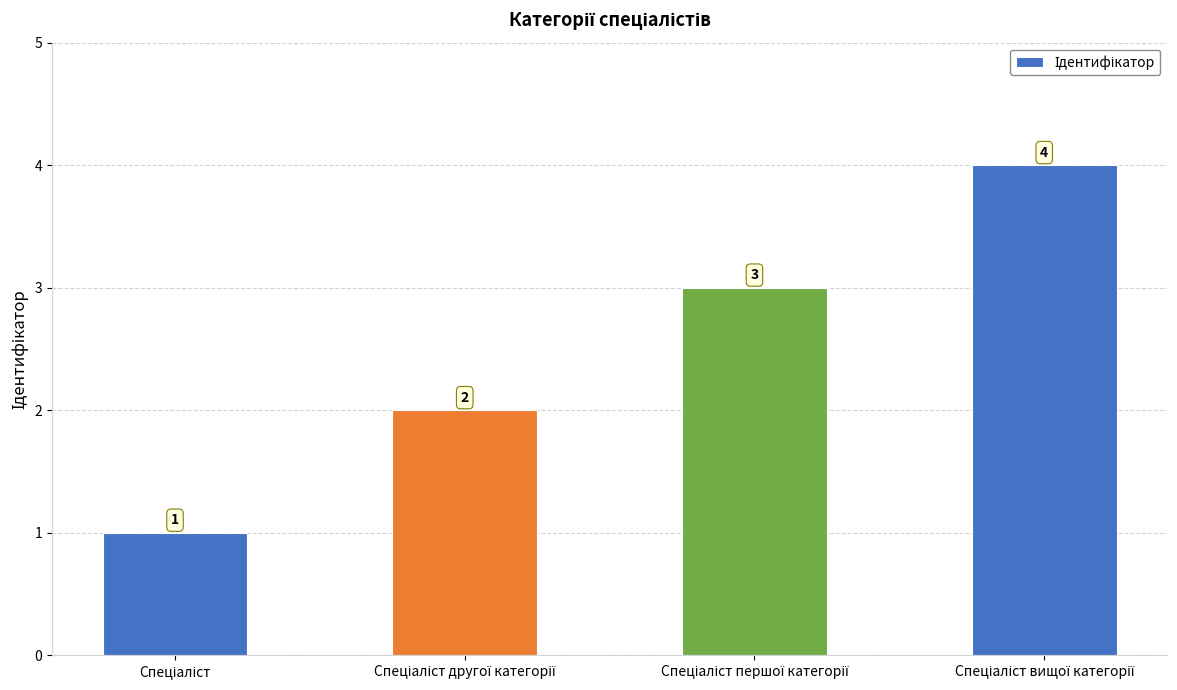

What is the difference between the maximum and minimum values?

3